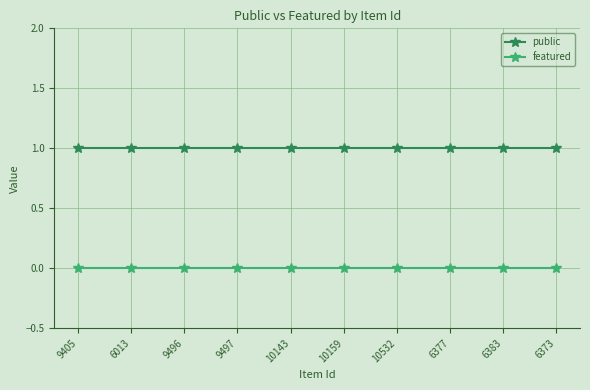

Reading left to right, what are all the values shown in this chart?

public: 1	1	1	1	1	1	1	1	1	1
featured: 0	0	0	0	0	0	0	0	0	0